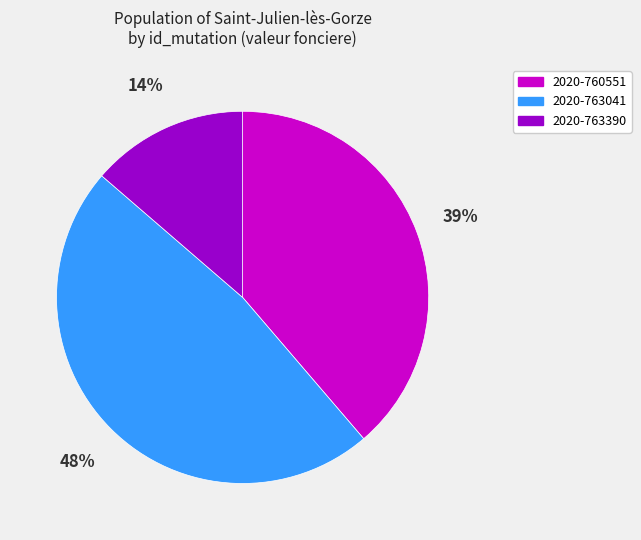

Is 2020-763390 the majority of the pie?

No